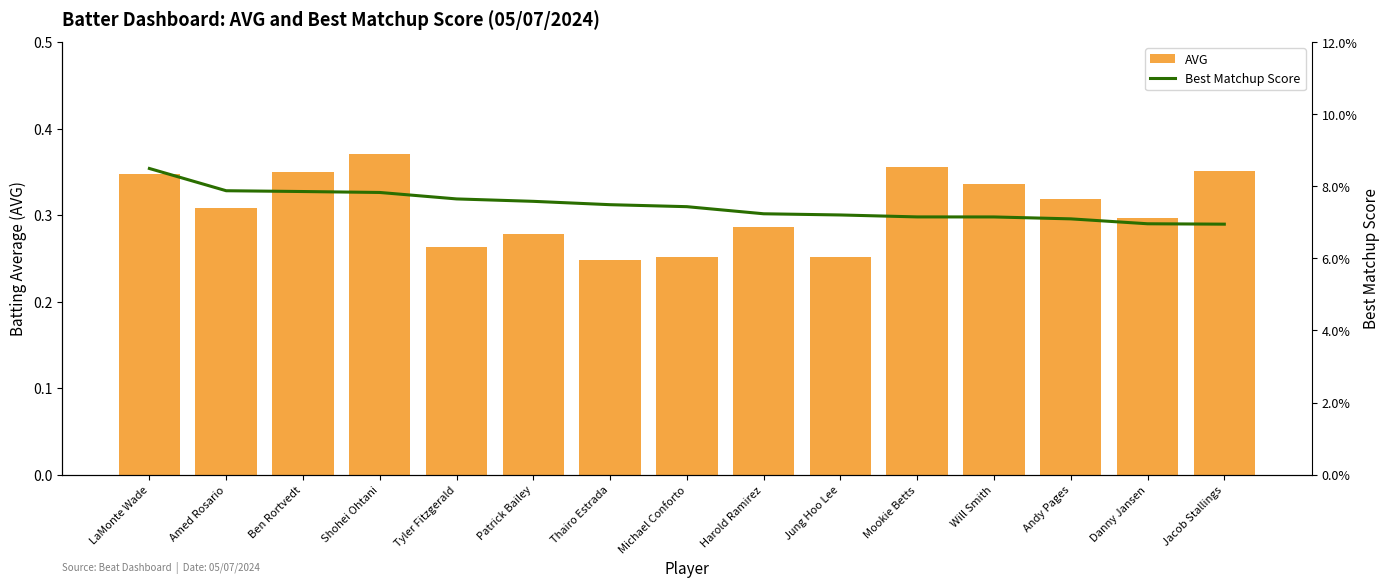

Reading right to left, what are all the values shown in this chart?

AVG: Jacob Stallings=0.4	Danny Jansen=0.3	Andy Pages=0.3	Will Smith=0.3	Mookie Betts=0.4	Jung Hoo Lee=0.3	Harold Ramirez=0.3	Michael Conforto=0.3	Thairo Estrada=0.2	Patrick Bailey=0.3	Tyler Fitzgerald=0.3	Shohei Ohtani=0.4	Ben Rortvedt=0.3	Amed Rosario=0.3	LaMonte Wade=0.3
Best Matchup Score: Jacob Stallings=0.1	Danny Jansen=0.1	Andy Pages=0.1	Will Smith=0.1	Mookie Betts=0.1	Jung Hoo Lee=0.1	Harold Ramirez=0.1	Michael Conforto=0.1	Thairo Estrada=0.1	Patrick Bailey=0.1	Tyler Fitzgerald=0.1	Shohei Ohtani=0.1	Ben Rortvedt=0.1	Amed Rosario=0.1	LaMonte Wade=0.1